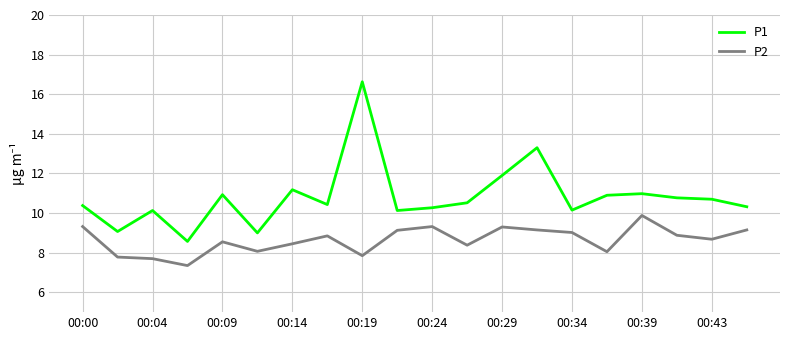

What is the maximum value for P1?

16.6